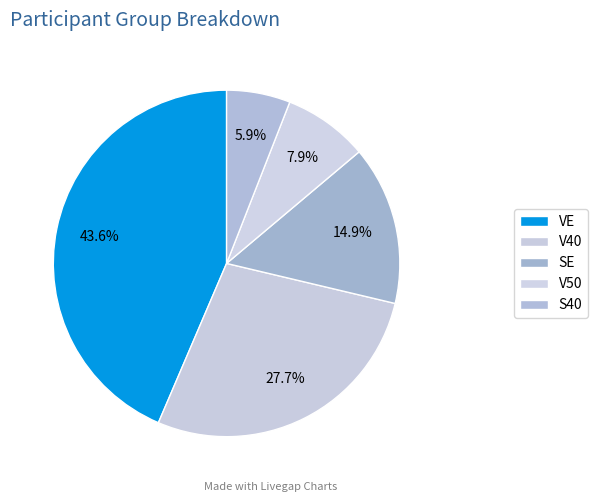

Is SE the majority of the pie?

No